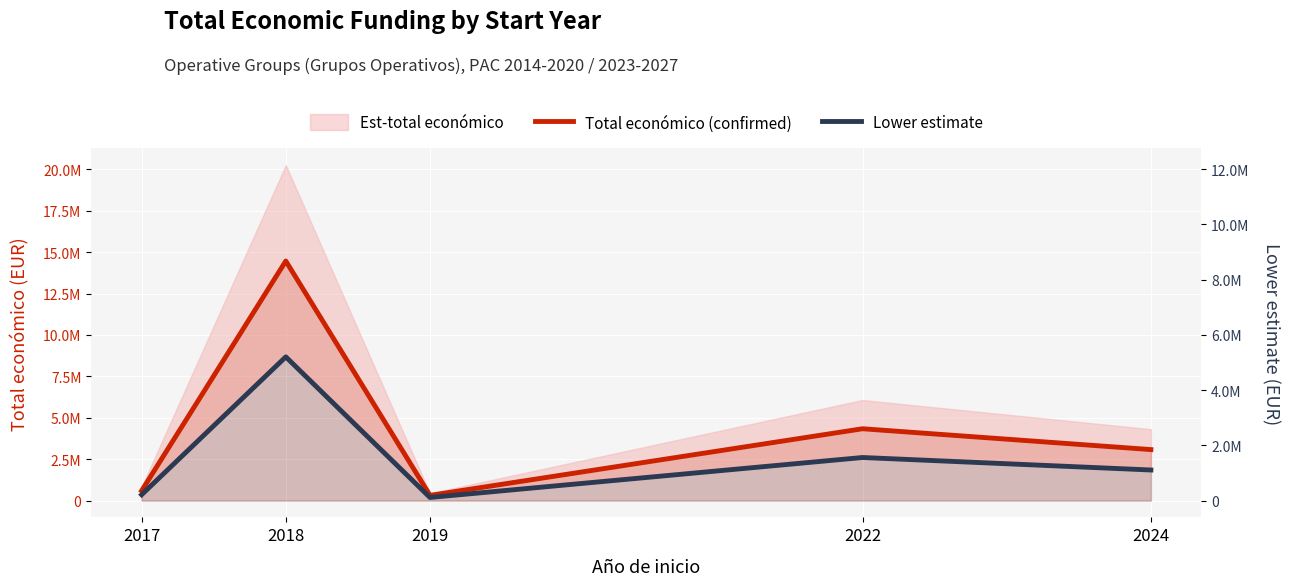

Reading left to right, transcribe all the data shown in this chart.

Total económico (confirmed): 594138.0	14460558.0	316131.0	4337624.0	3079833.0
Lower estimate: 356482.8	8676334.8	189678.6	2602574.4	1847899.8